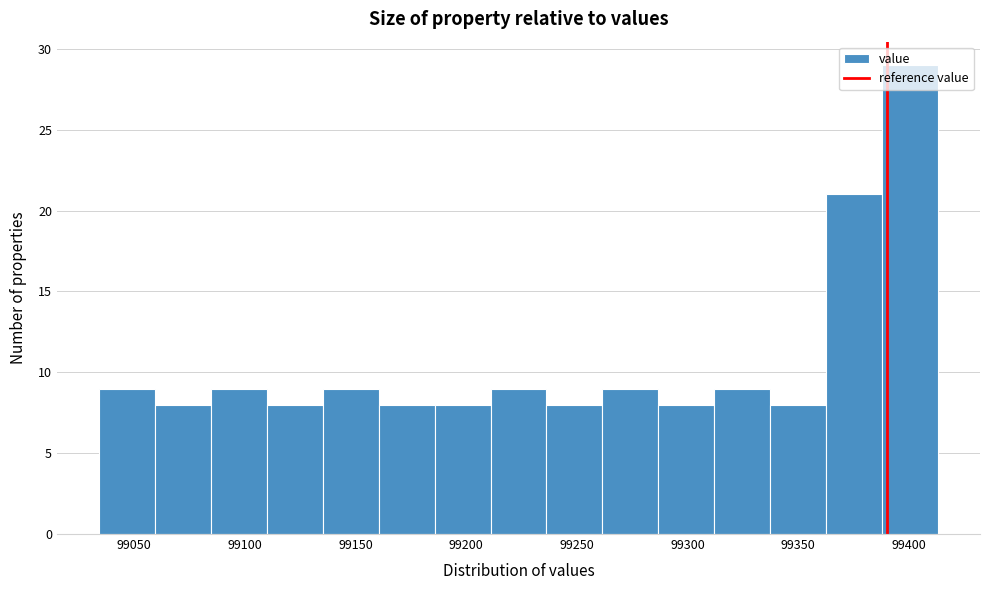

Which range on the x-axis has the tallest bar?

99390 to 99415